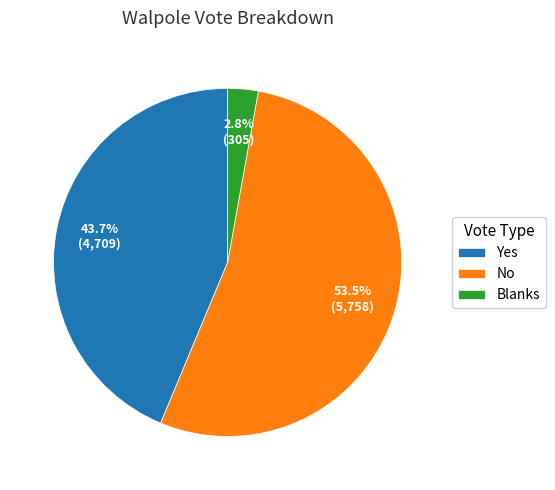

Between Blanks and Yes, which is larger?

Yes